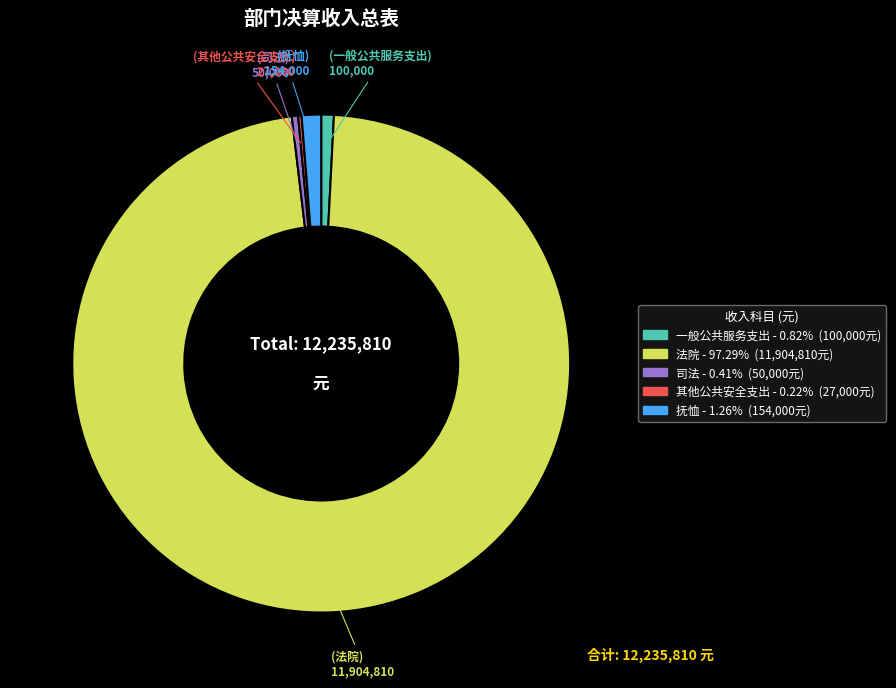

Approximately how many times larger is the value at 法院 compared to 一般公共服务支出?

119.0